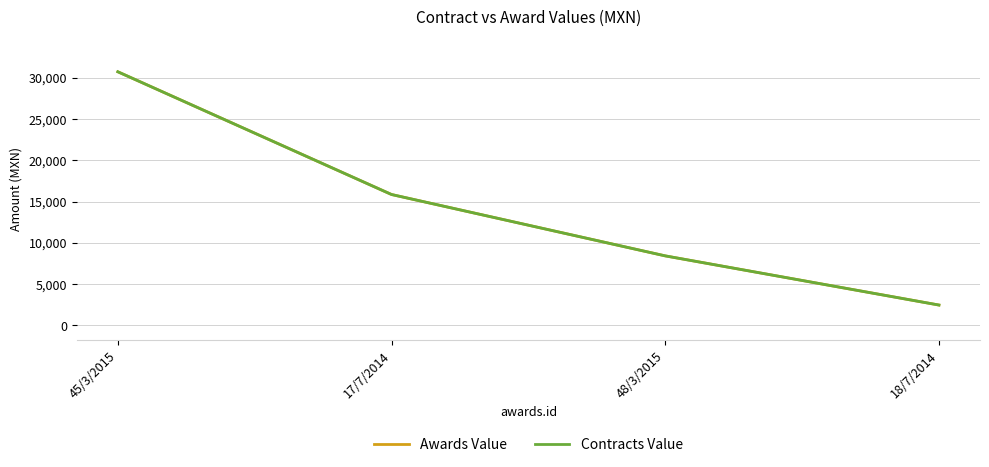

At 48/3/2015, list the series in order from smallest to largest.

Awards Value, Contracts Value